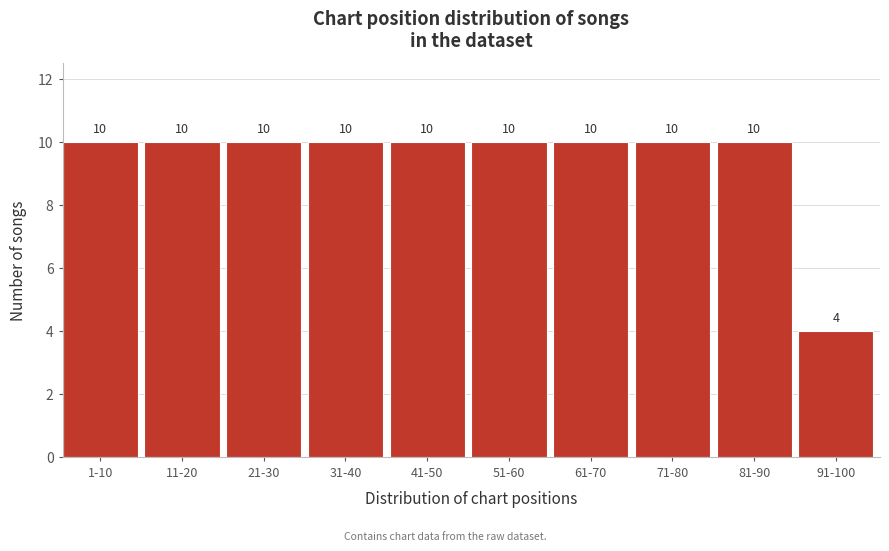

Reading left to right, what are all the values shown in this chart?

10	10	10	10	10	10	10	10	10	4